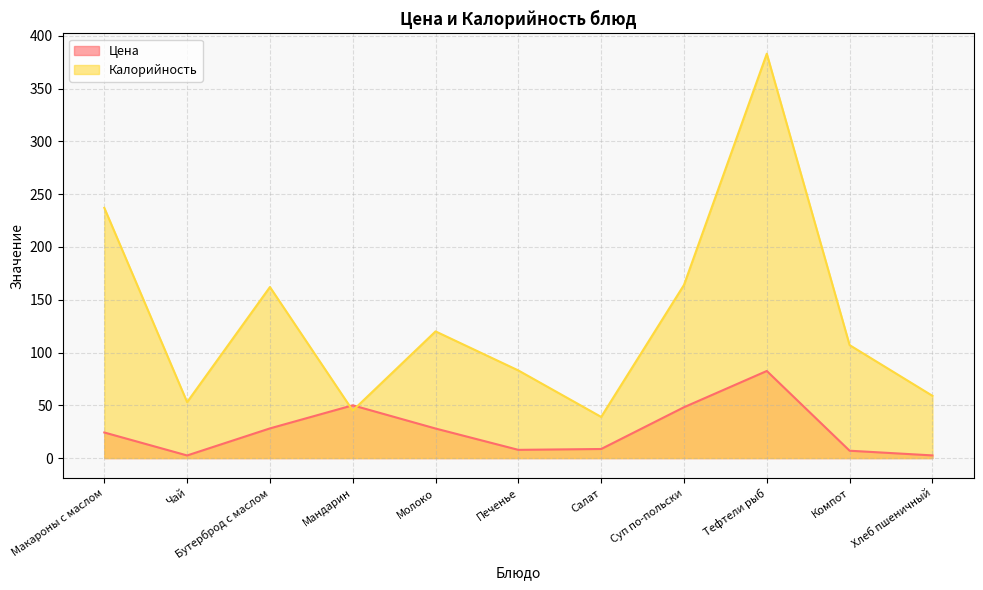

The Цена series shows 5.9 at Молоко. True or false?

False